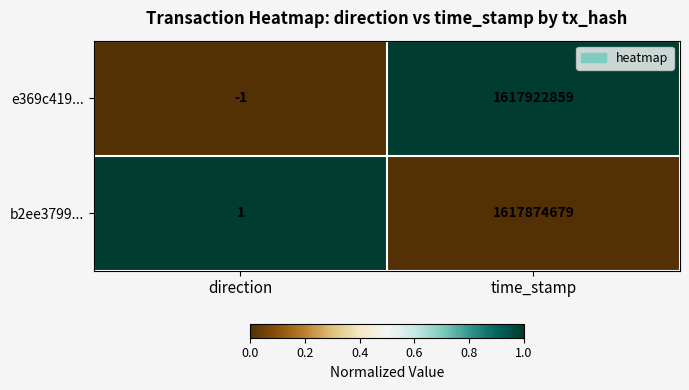

Reading right to left, list all the values displayed in this chart.

e369c419...: time_stamp=1617922859	direction=-1
b2ee3799...: time_stamp=1617874679	direction=1